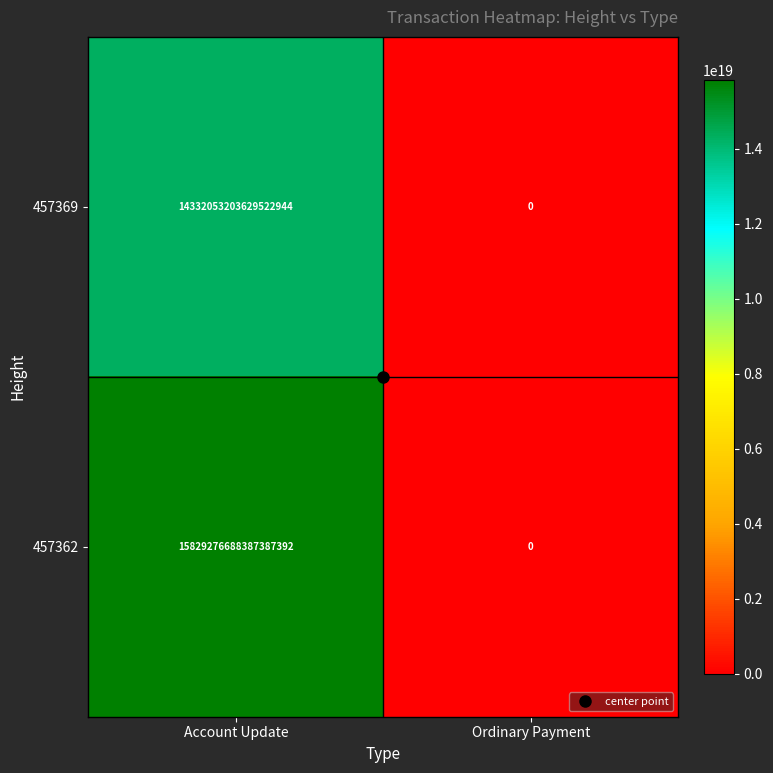

How many series are shown in this chart?

2